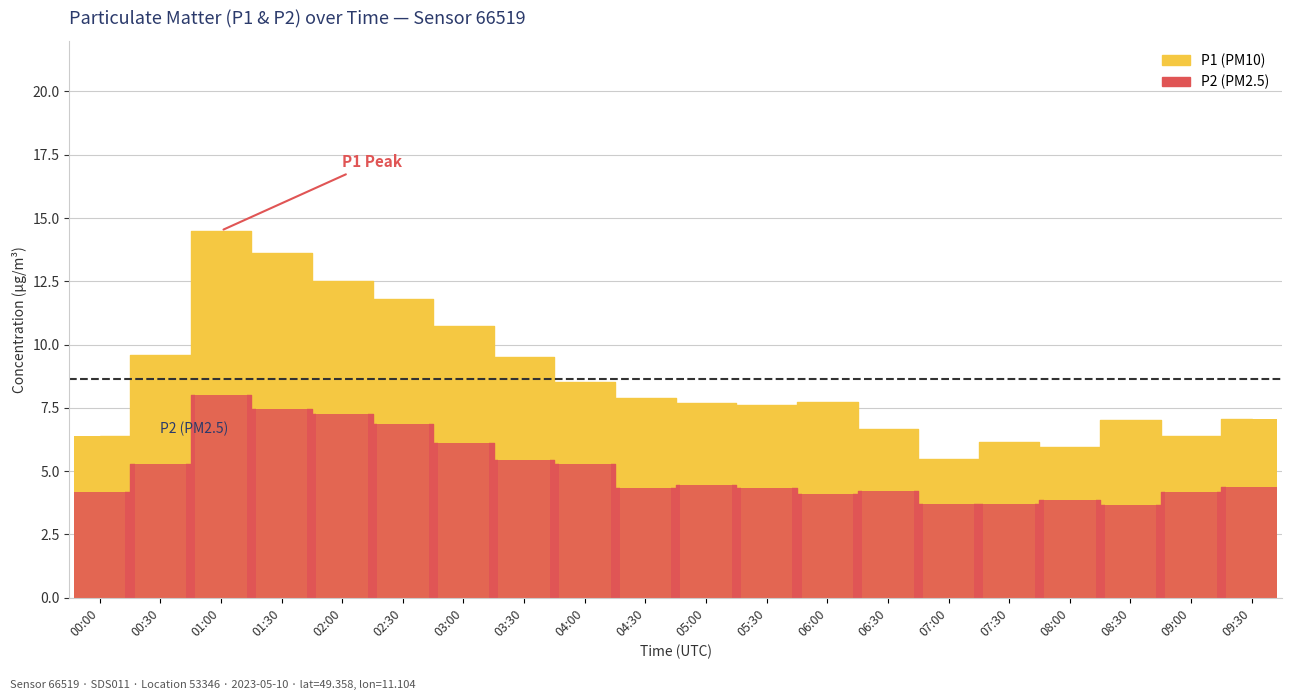

True or false: P2 has a value of 6.3 at 06:30.

False